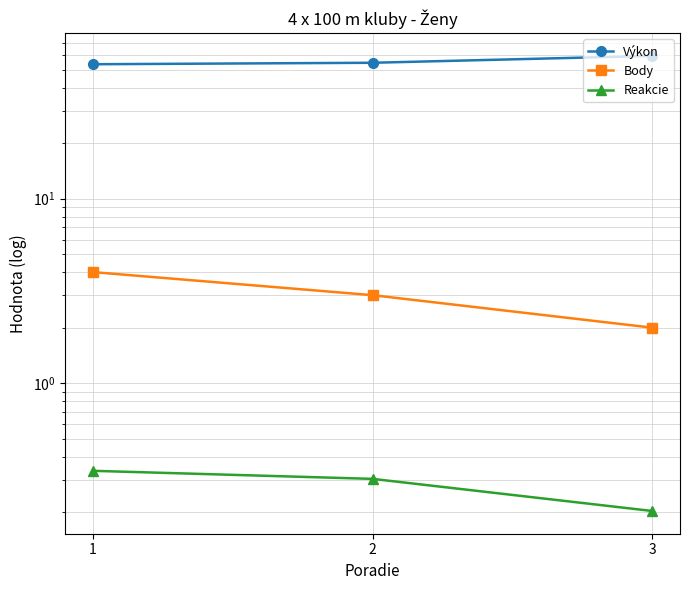

What is the minimum value shown in the chart?

0.2